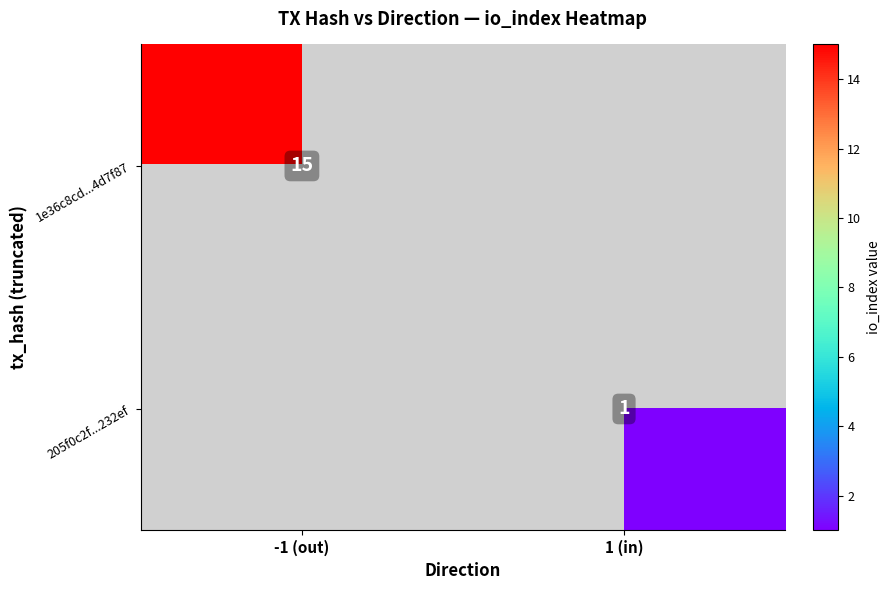

Is it true that 1e36c8cd...4d7f87 equals 6 at -1 (out)?

False